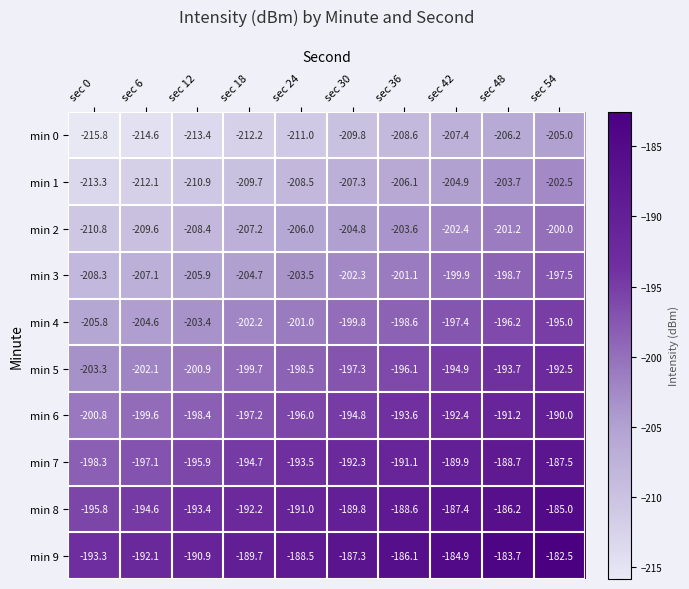

Rank the series at sec 0 from highest to lowest value.

min 9, min 8, min 7, min 6, min 5, min 4, min 3, min 2, min 1, min 0